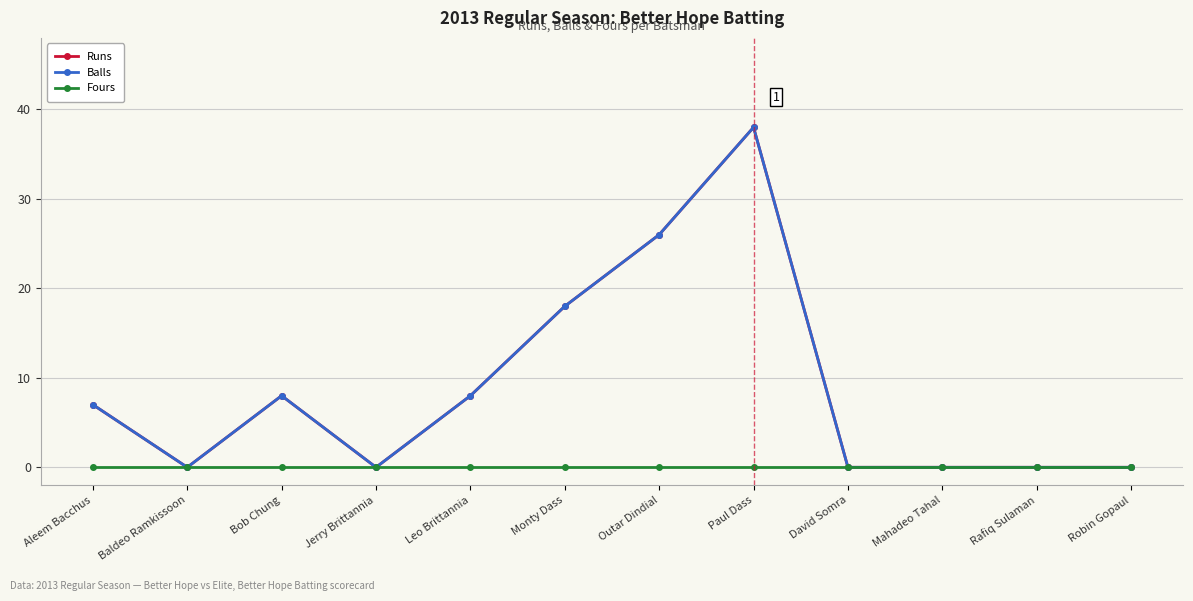

Is the value of Runs at Paul Dass greater than the value of Fours at Monty Dass?

Yes